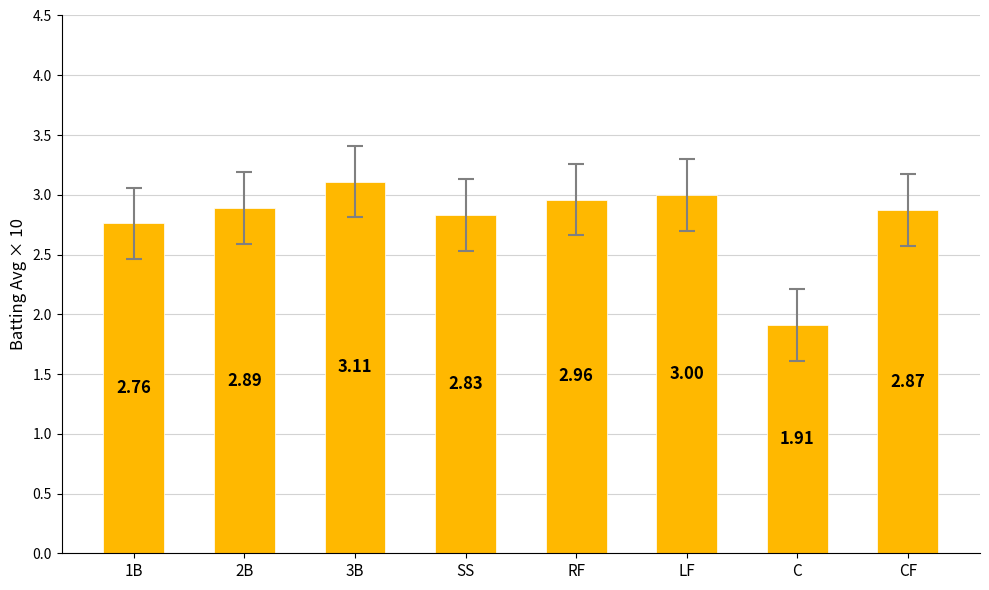

What is the difference between the maximum and minimum values?

1.2